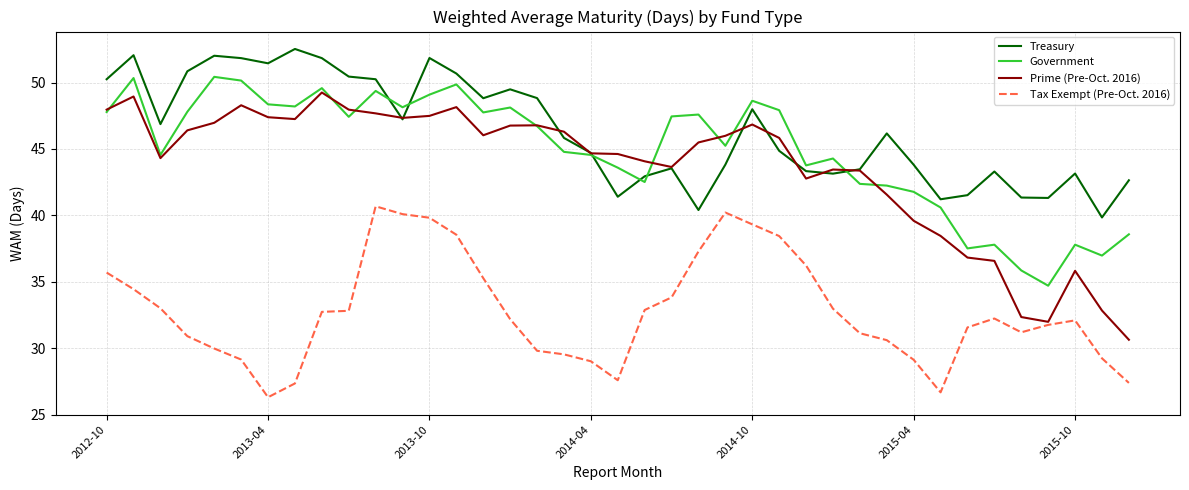

Which series has the widest spread of values?

Prime (Pre-Oct. 2016)